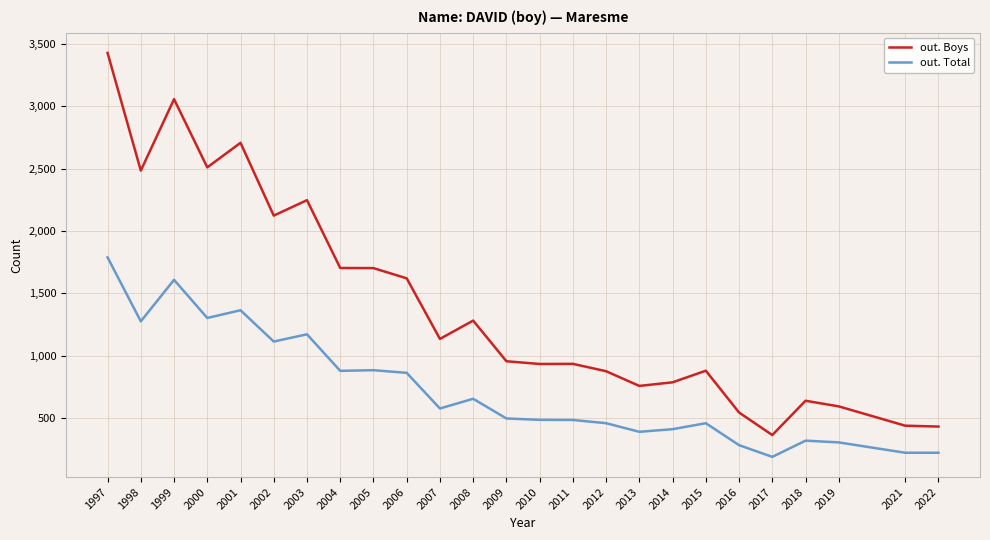

True or false: out. Total has more than 0 interior local peaks.

True